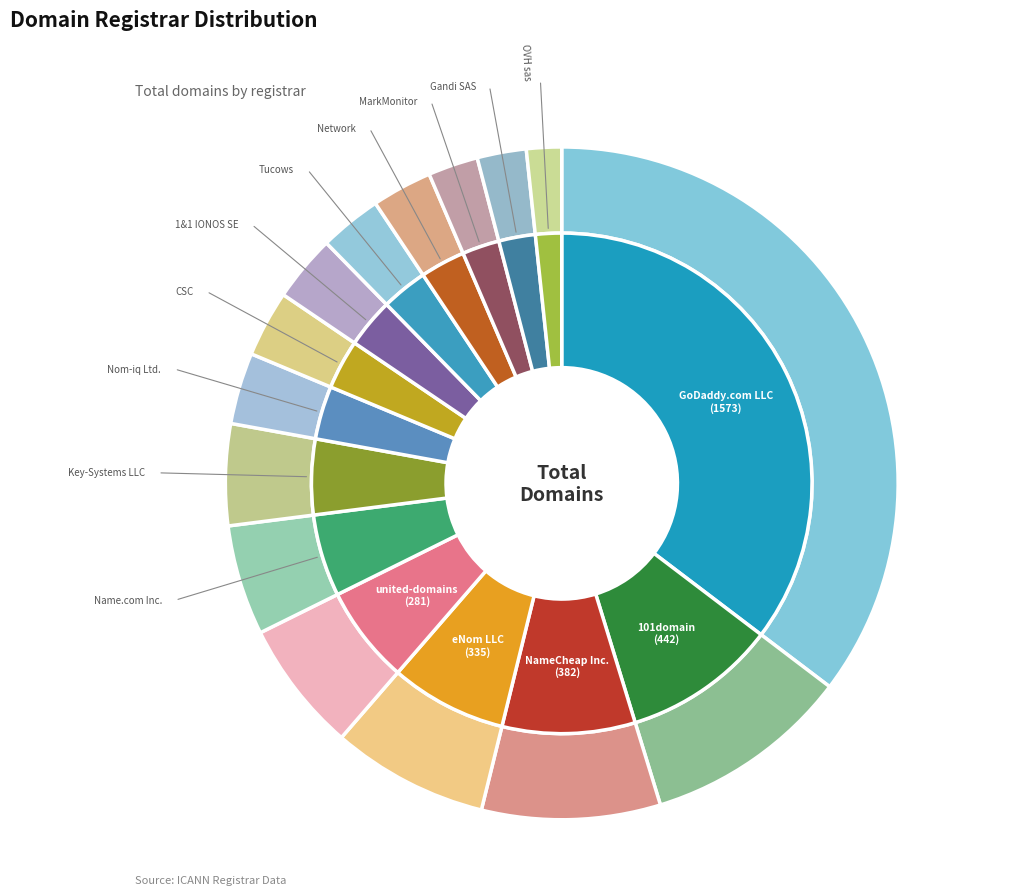

Is 1&1 IONOS SE the majority of the pie?

No